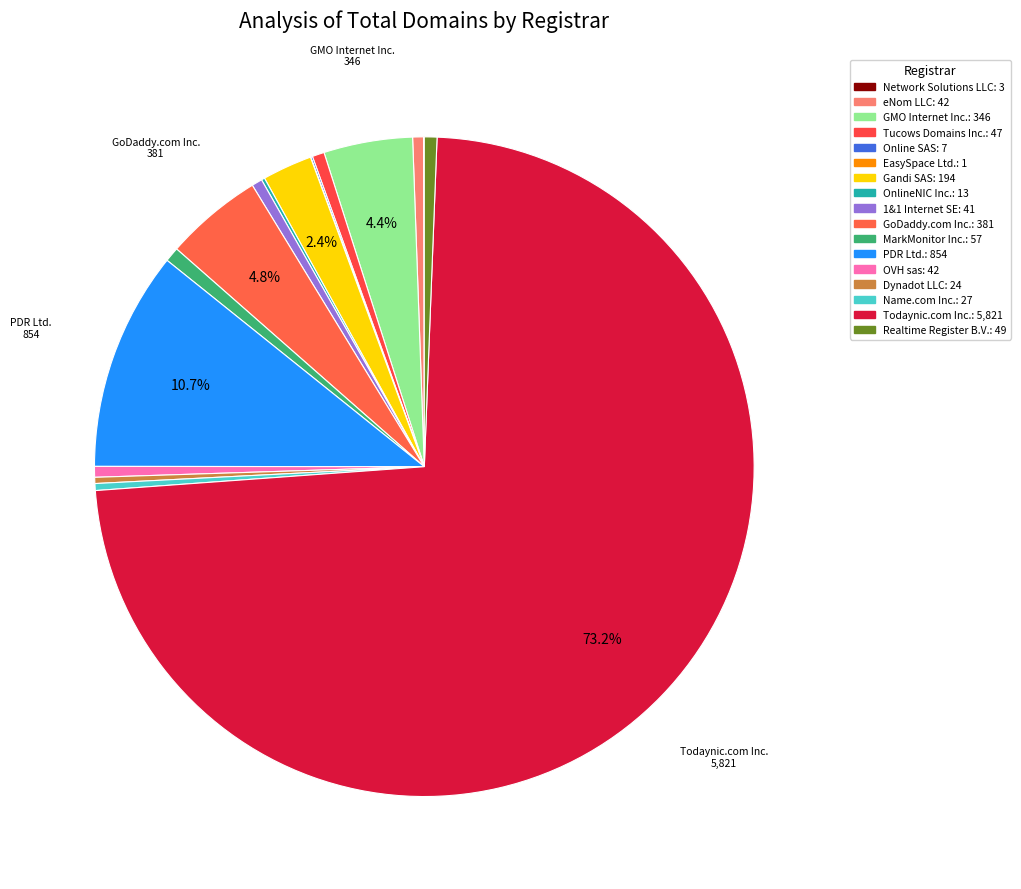

To the nearest percent, what is the average slice percentage?

6%